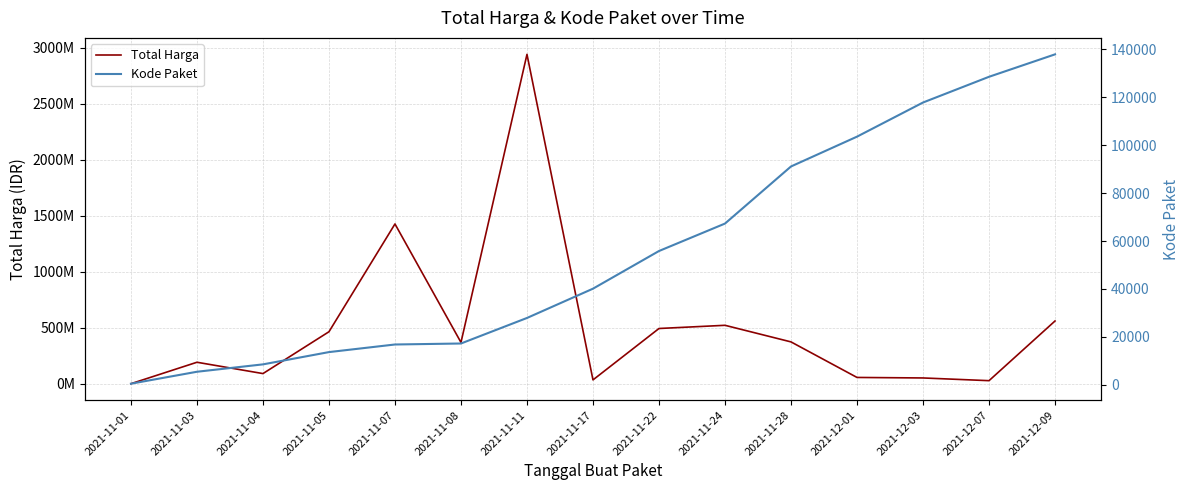

What is the difference between the highest and lowest values at 2021-11-01?

333136